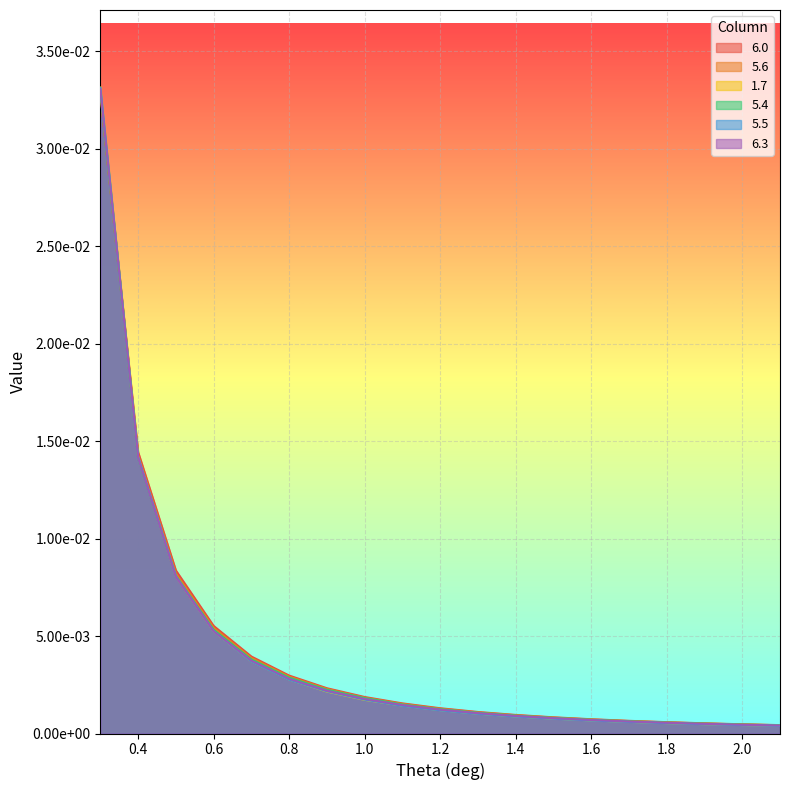

Reading left to right, extract all data points from this chart.

6.0: 0.3=0.0	0.4=0.0	0.5=0.0	0.6=0.0	0.7=0.0	0.8=0.0	0.9=0.0	1.0=0.0	1.1=0.0	1.2=0.0	1.3=0.0	1.4=0.0	1.5=0.0	1.6=0.0	1.7=0.0	1.8=0.0	1.9=0.0	2.0=0.0	2.1=0.0
5.6: 0.3=0.0	0.4=0.0	0.5=0.0	0.6=0.0	0.7=0.0	0.8=0.0	0.9=0.0	1.0=0.0	1.1=0.0	1.2=0.0	1.3=0.0	1.4=0.0	1.5=0.0	1.6=0.0	1.7=0.0	1.8=0.0	1.9=0.0	2.0=0.0	2.1=0.0
1.7: 0.3=0.0	0.4=0.0	0.5=0.0	0.6=0.0	0.7=0.0	0.8=0.0	0.9=0.0	1.0=0.0	1.1=0.0	1.2=0.0	1.3=0.0	1.4=0.0	1.5=0.0	1.6=0.0	1.7=0.0	1.8=0.0	1.9=0.0	2.0=0.0	2.1=0.0
5.4: 0.3=0.0	0.4=0.0	0.5=0.0	0.6=0.0	0.7=0.0	0.8=0.0	0.9=0.0	1.0=0.0	1.1=0.0	1.2=0.0	1.3=0.0	1.4=0.0	1.5=0.0	1.6=0.0	1.7=0.0	1.8=0.0	1.9=0.0	2.0=0.0	2.1=0.0
5.5: 0.3=0.0	0.4=0.0	0.5=0.0	0.6=0.0	0.7=0.0	0.8=0.0	0.9=0.0	1.0=0.0	1.1=0.0	1.2=0.0	1.3=0.0	1.4=0.0	1.5=0.0	1.6=0.0	1.7=0.0	1.8=0.0	1.9=0.0	2.0=0.0	2.1=0.0
6.3: 0.3=0.0	0.4=0.0	0.5=0.0	0.6=0.0	0.7=0.0	0.8=0.0	0.9=0.0	1.0=0.0	1.1=0.0	1.2=0.0	1.3=0.0	1.4=0.0	1.5=0.0	1.6=0.0	1.7=0.0	1.8=0.0	1.9=0.0	2.0=0.0	2.1=0.0